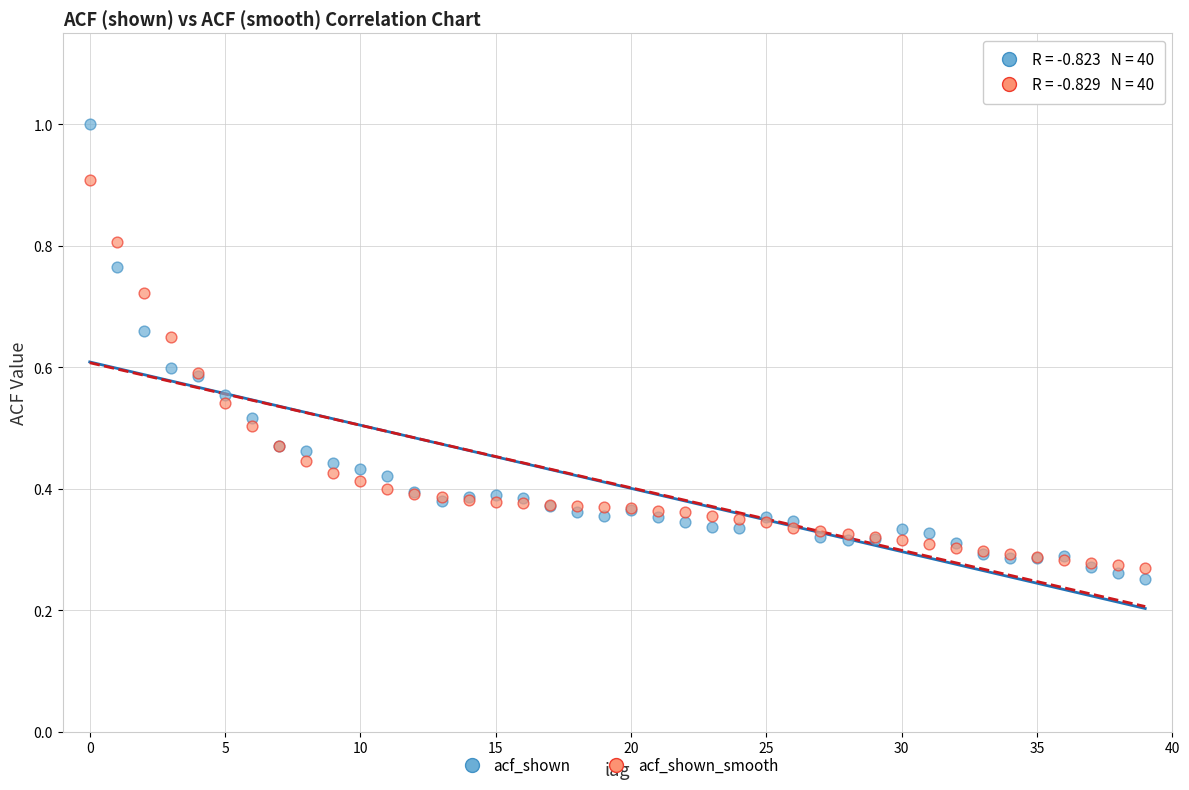

Which series reaches the maximum Y coordinate?

acf_shown